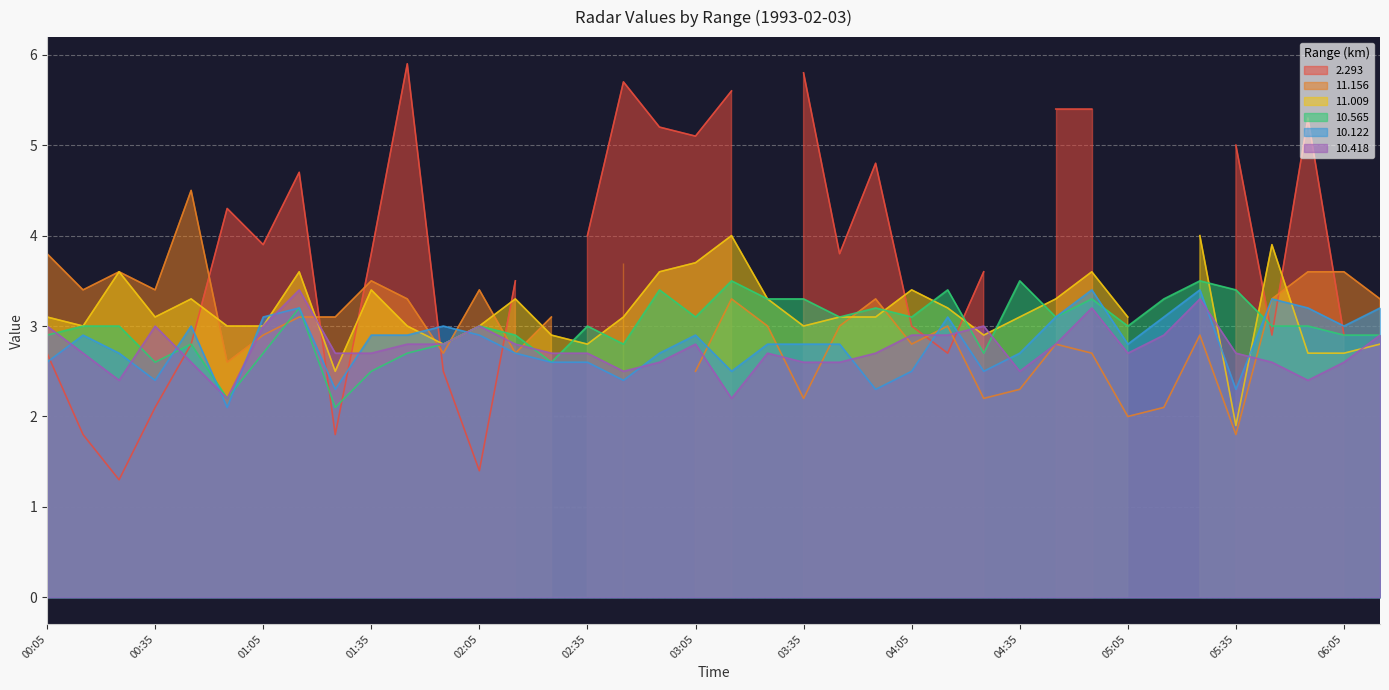

Where is 10.565 nearest to the value 2?

01:25